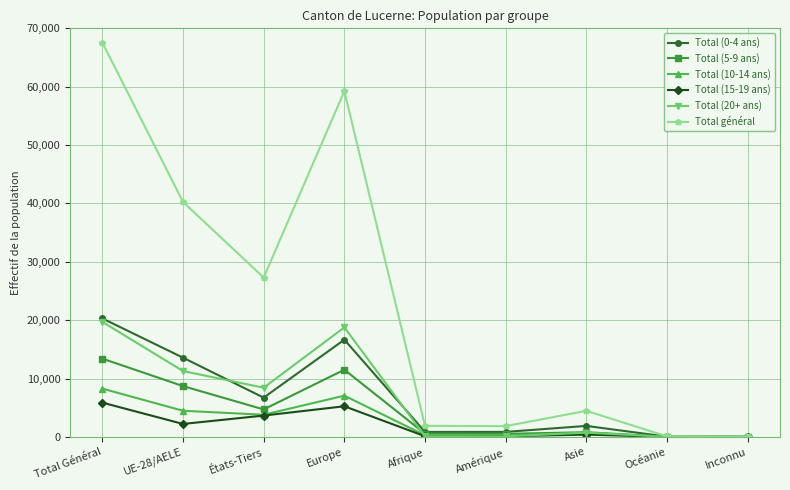

The Total (20+ ans) series shows 31093 at Europe. True or false?

False